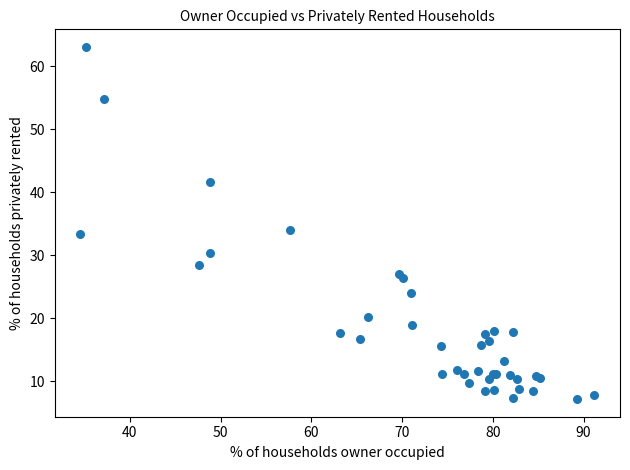

What Y value in the scatter plot is closest to 35?

34.1